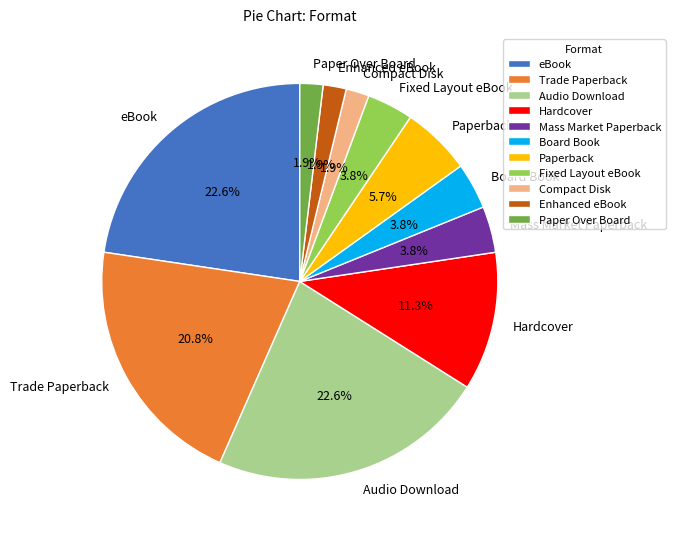

Is it true that Board Book is 4% of the pie?

True